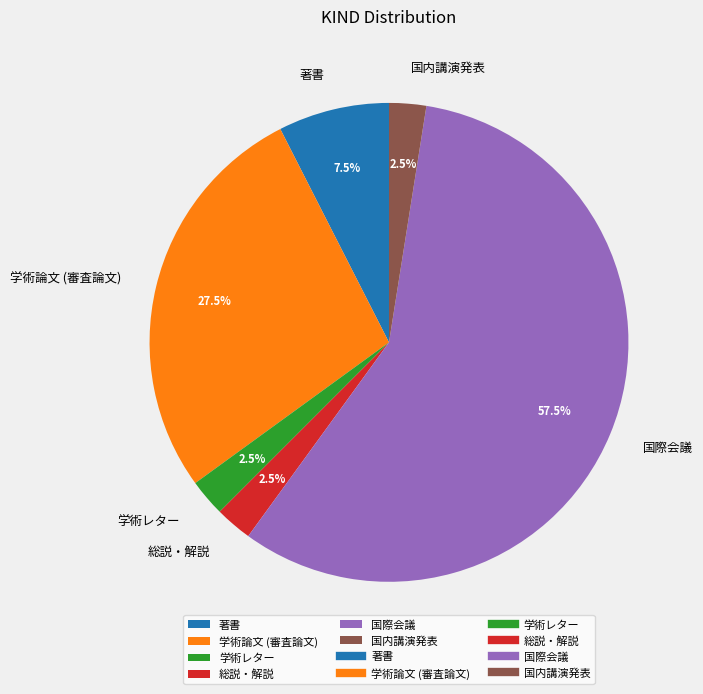

To the nearest percent, what is the average slice percentage?

17%